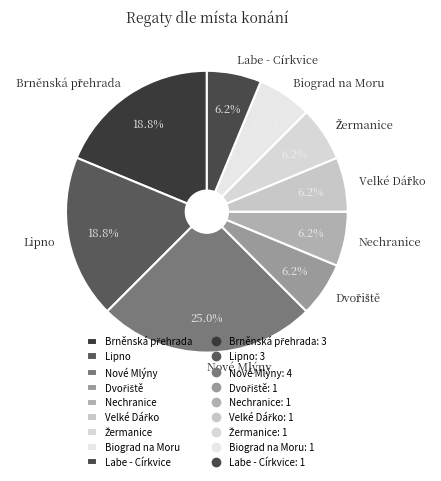

Which slice is the largest?

Nové Mlýny